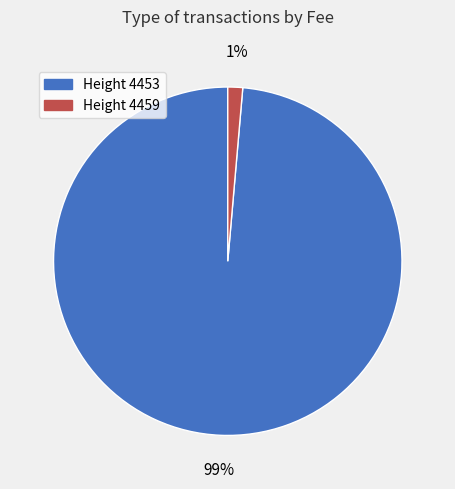

Is there a majority slice in this chart?

Yes